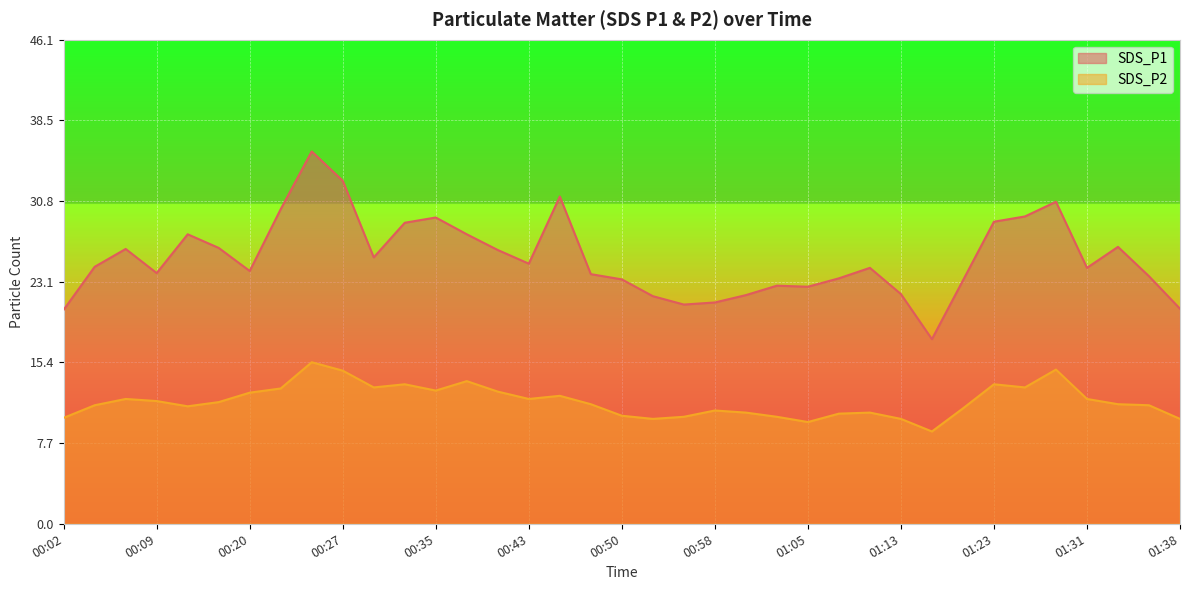

Which category has the lowest value across all series?

01:15